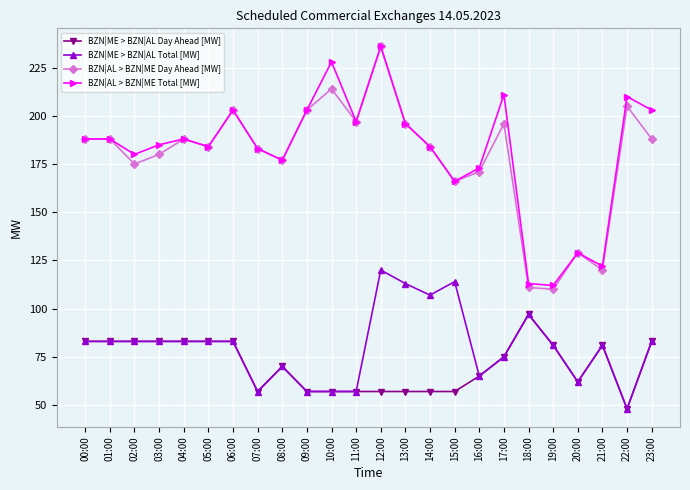

What is the total value across all series at 05:00?

534